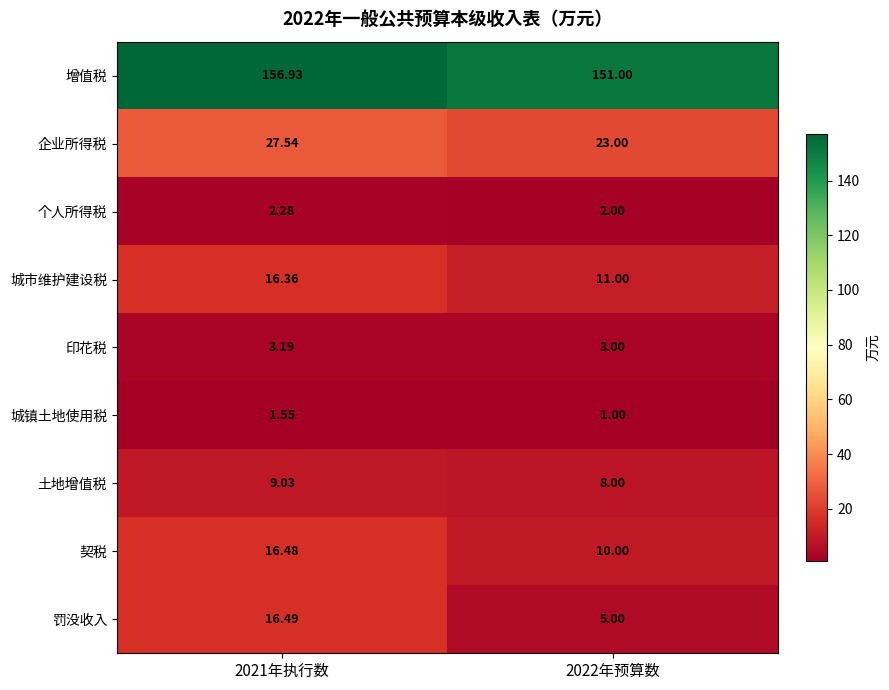

Which label corresponds to the smallest value in the chart?

2022年预算数